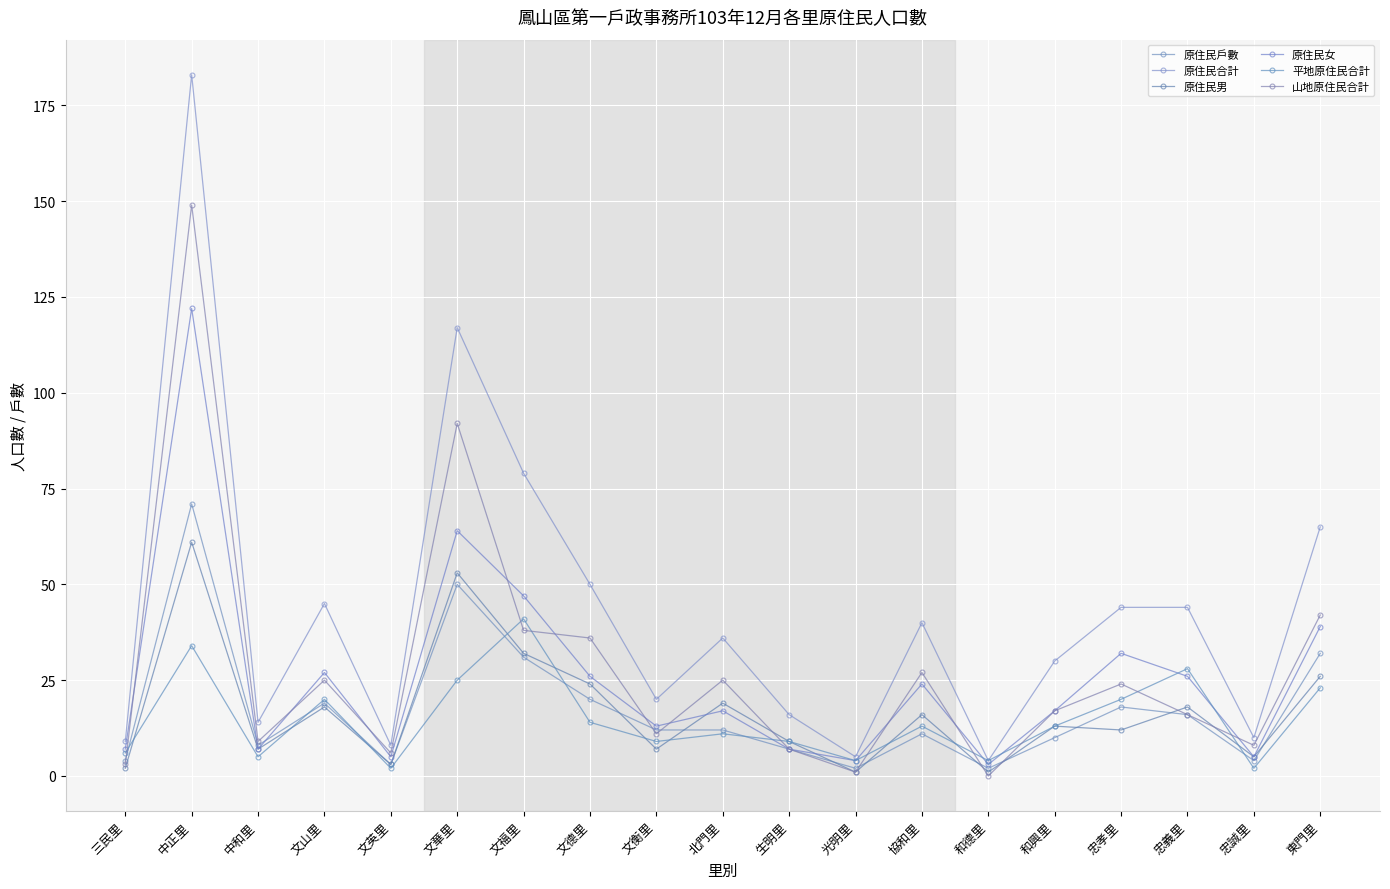

Reading left to right, transcribe all the data shown in this chart.

原住民戶數: 三民里=4	中正里=71	中和里=8	文山里=19	文英里=3	文華里=50	文福里=31	文德里=20	文衡里=12	北門里=12	生明里=7	光明里=2	協和里=11	和德里=2	和興里=10	忠孝里=18	忠義里=16	忠誠里=4	東門里=32
原住民合計: 三民里=9	中正里=183	中和里=14	文山里=45	文英里=8	文華里=117	文福里=79	文德里=50	文衡里=20	北門里=36	生明里=16	光明里=5	協和里=40	和德里=4	和興里=30	忠孝里=44	忠義里=44	忠誠里=10	東門里=65
原住民男: 三民里=2	中正里=61	中和里=7	文山里=18	文英里=3	文華里=53	文福里=32	文德里=24	文衡里=7	北門里=19	生明里=9	光明里=1	協和里=16	和德里=1	和興里=13	忠孝里=12	忠義里=18	忠誠里=5	東門里=26
原住民女: 三民里=7	中正里=122	中和里=7	文山里=27	文英里=5	文華里=64	文福里=47	文德里=26	文衡里=13	北門里=17	生明里=7	光明里=4	協和里=24	和德里=3	和興里=17	忠孝里=32	忠義里=26	忠誠里=5	東門里=39
平地原住民合計: 三民里=6	中正里=34	中和里=5	文山里=20	文英里=2	文華里=25	文福里=41	文德里=14	文衡里=9	北門里=11	生明里=9	光明里=4	協和里=13	和德里=4	和興里=13	忠孝里=20	忠義里=28	忠誠里=2	東門里=23
山地原住民合計: 三民里=3	中正里=149	中和里=9	文山里=25	文英里=6	文華里=92	文福里=38	文德里=36	文衡里=11	北門里=25	生明里=7	光明里=1	協和里=27	和德里=0	和興里=17	忠孝里=24	忠義里=16	忠誠里=8	東門里=42